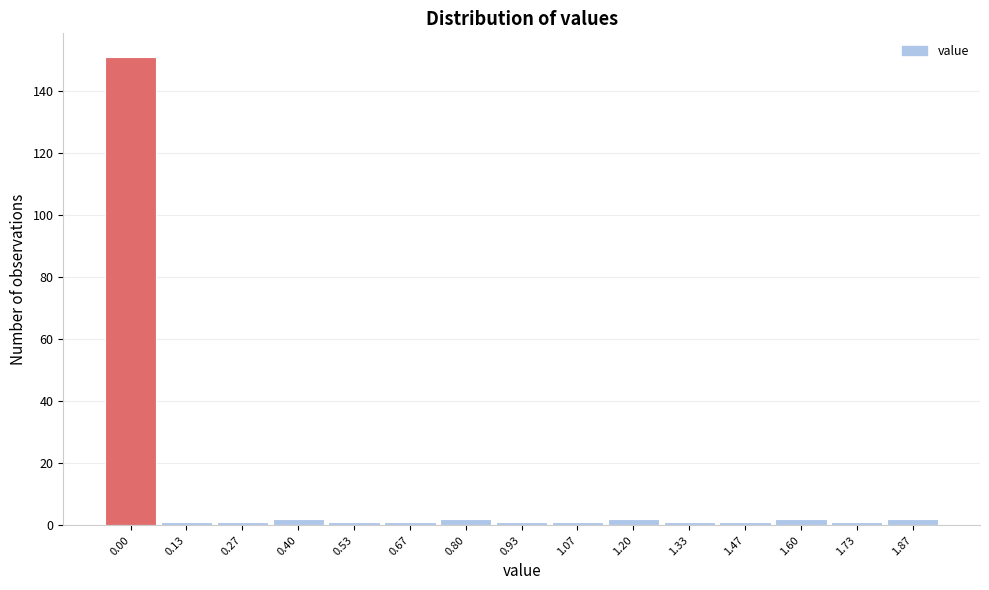

Reading right to left, extract all data points from this chart.

2	1	2	1	1	2	1	1	2	1	1	2	1	1	151